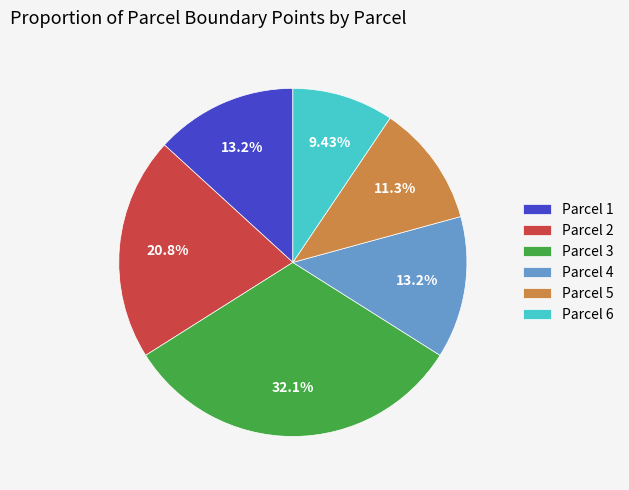

Which category has the smallest portion of the pie?

Parcel 6